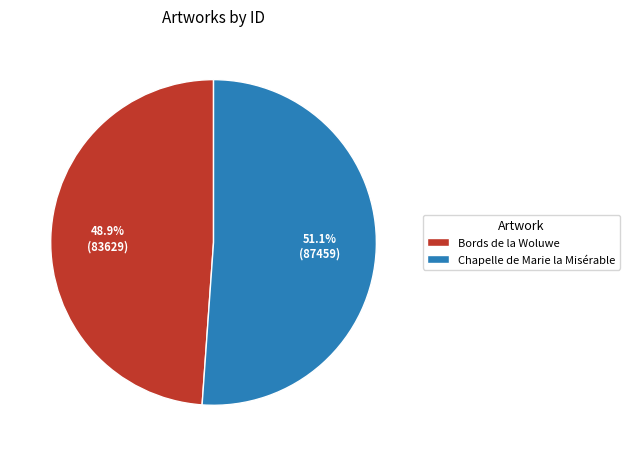

To the nearest percent, what is the difference between the largest and smallest slice percentages?

2%